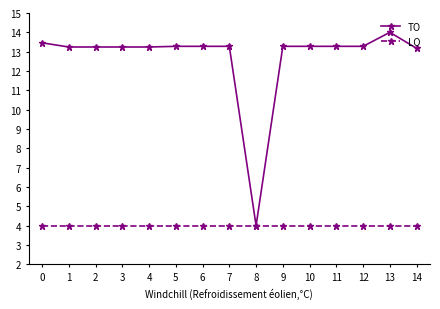

Read the LO value at 6.

4.0